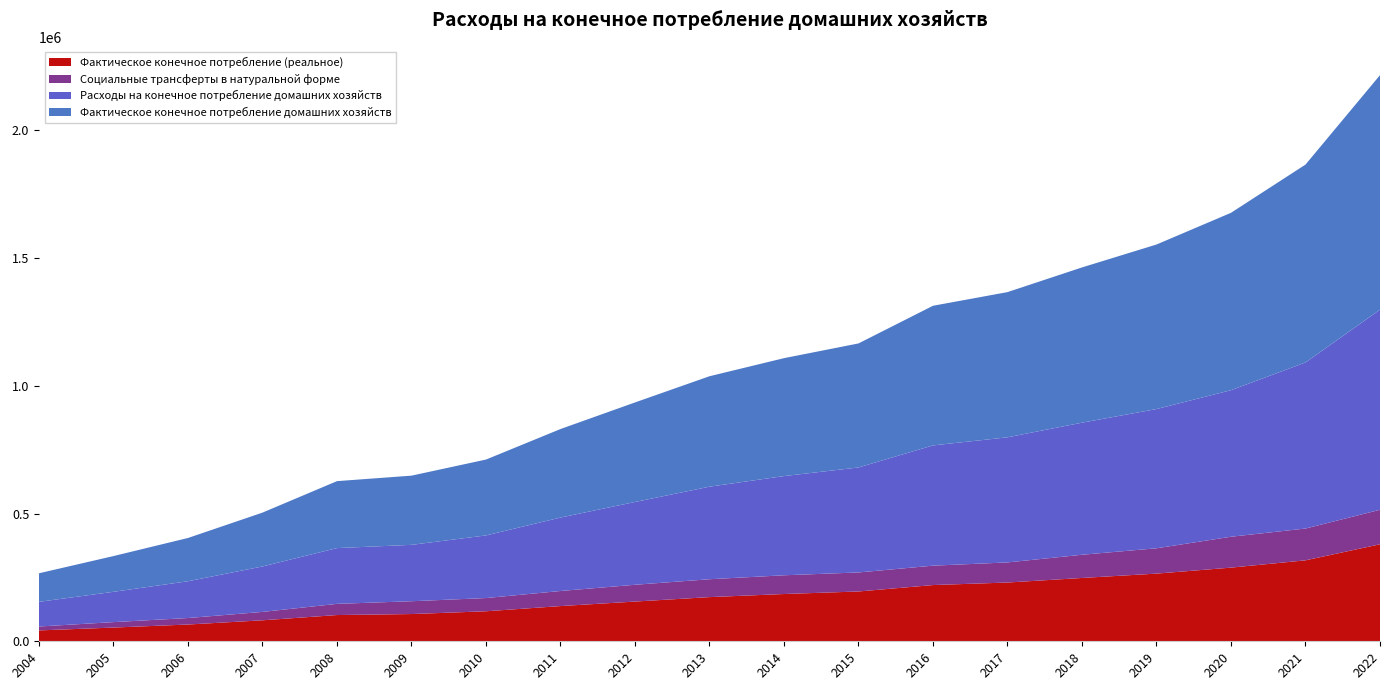

Reading left to right, what are all the values shown in this chart?

Фактическое конечное потребление домашних хозяйств: 2004=111807.0	2005=139889.0	2006=169348.0	2007=210719.0	2008=262026.0	2009=270795.0	2010=296864.0	2011=346412.0	2012=389614.0	2013=432186.0	2014=461505.0	2015=485363.0	2016=546478.0	2017=568255.0	2018=607636.0	2019=643936.0	2020=694278.0	2021=774373.0	2022=917960.0
Расходы на конечное потребление домашних хозяйств: 2004=96507.0	2005=118582.0	2006=143890.0	2007=177886.0	2008=218246.0	2009=220626.0	2010=245133.0	2011=287395.0	2012=323902.0	2013=362234.0	2014=388153.0	2015=410880.0	2016=470571.0	2017=489571.0	2018=516821.0	2019=544843.0	2020=573401.0	2021=649928.0	2022=782921.0
Социальные трансферты в натуральной форме: 2004=15300.0	2005=21307.0	2006=25458.0	2007=32833.0	2008=43780.0	2009=50169.0	2010=51731.0	2011=59017.0	2012=65712.0	2013=69952.0	2014=73352.0	2015=74483.0	2016=75907.0	2017=78684.0	2018=90815.0	2019=99093.0	2020=120877.0	2021=124445.0	2022=135039.0
Фактическое конечное потребление (реальное): 2004=42551.8	2005=53733.2	2006=65592.6	2007=82140.3	2008=102682.4	2009=106596.9	2010=117460.4	2011=137792.3	2012=155470.6	2013=172879.2	2014=184987.6	2015=194903.4	2016=220052.8	2017=229960.0	2018=247824.2	2019=264847.0	2020=288261.0	2021=316806.0	2022=379640.0